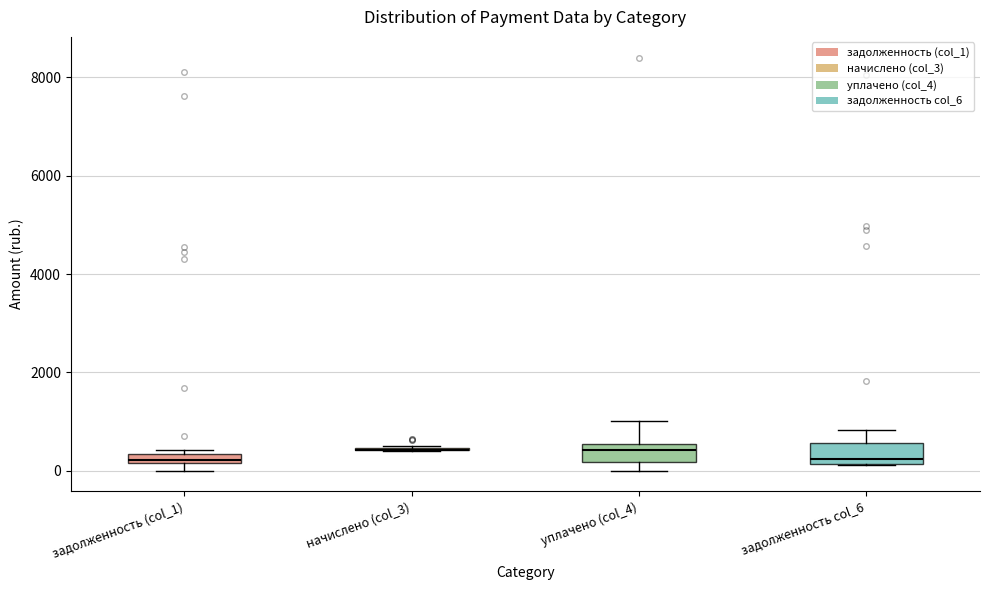

Where is the lower edge of the box for задолженность (col_1) on the y-axis? The values are not printed on the chart, so give them approximately, as read against the axis.

200